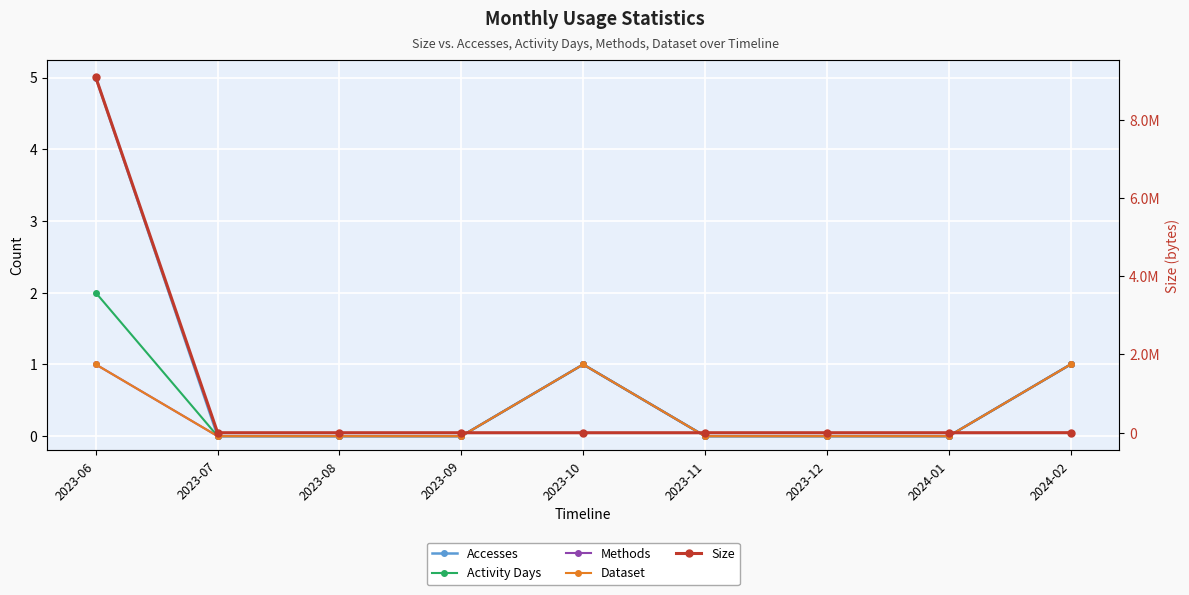

What is the label of the 8th point from the left?

2024-01